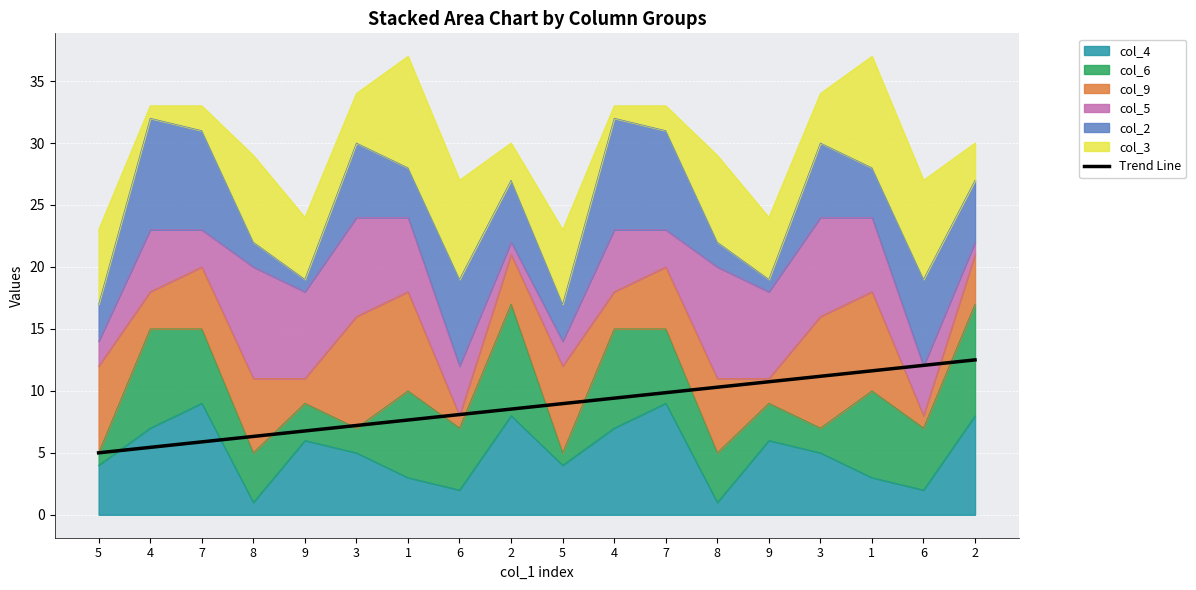

What is the smallest value displayed?

5.0